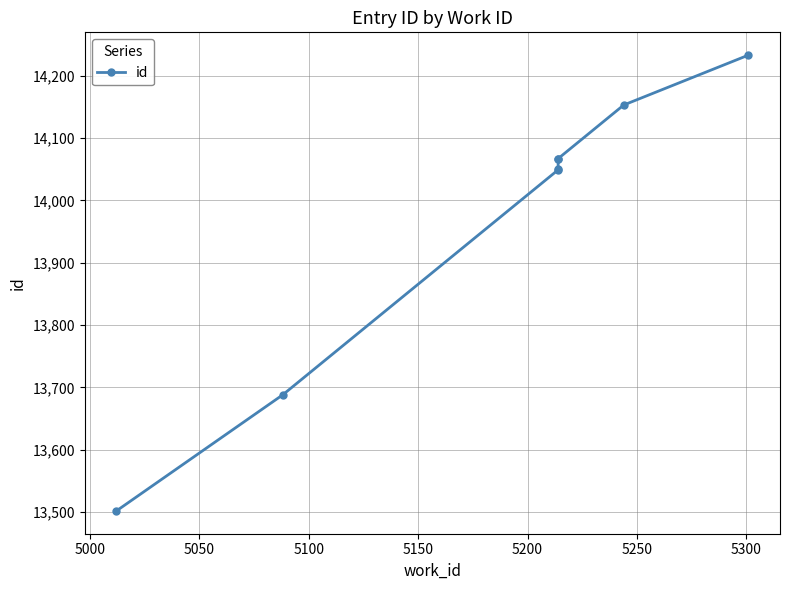

How many lines are shown in the chart?

1